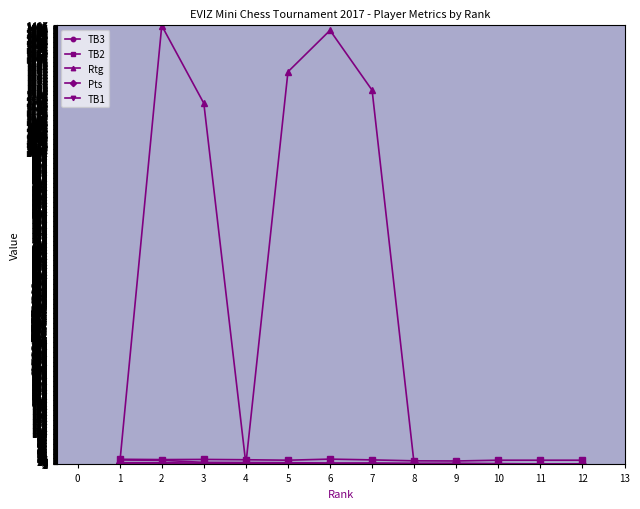

What is the maximum value shown in the chart?

1406.0